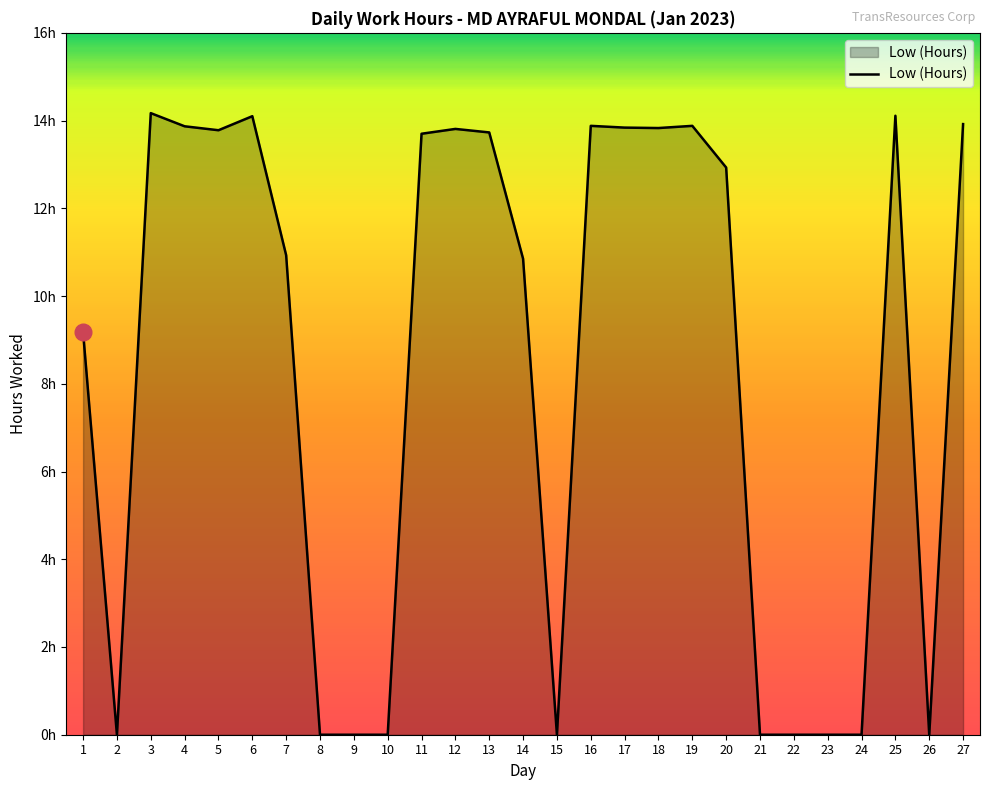

Does the chart display data point markers on the line(s)?

No